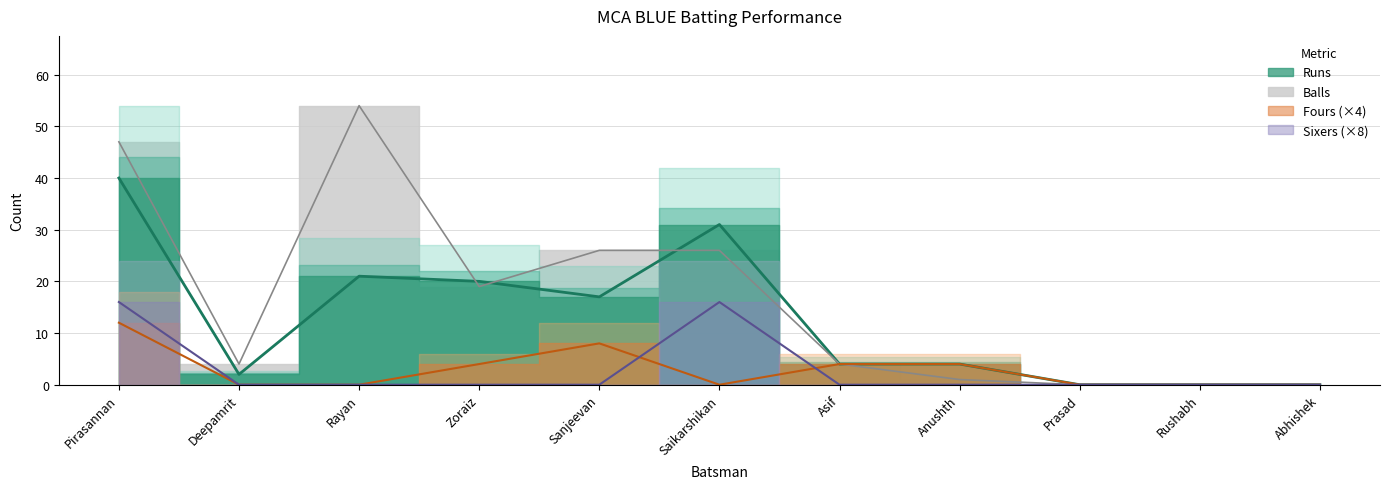

What is the difference between the maximum and minimum values in the Runs series?

40